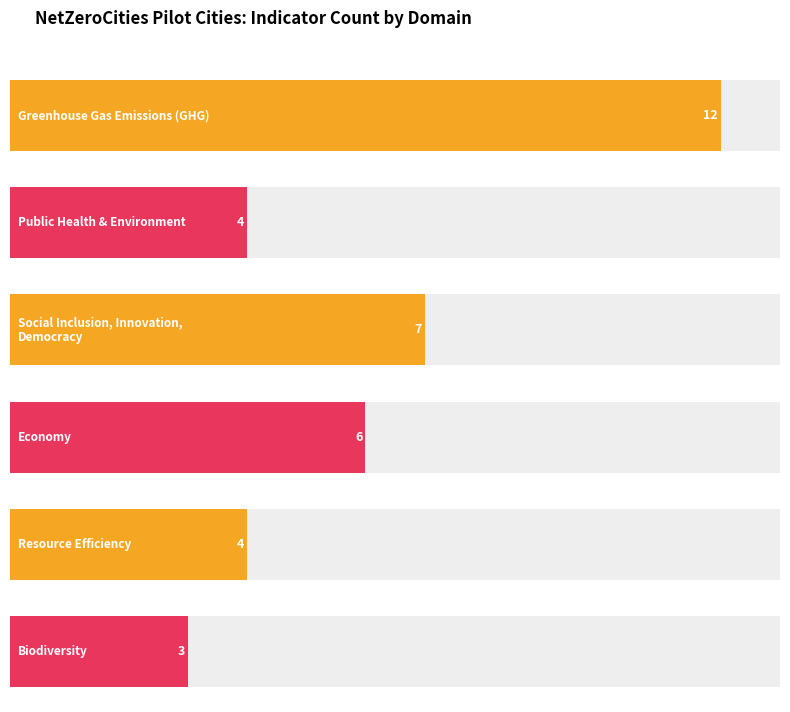

Reading right to left, list all the values displayed in this chart.

Biodiversity=3	Resource Efficiency=4	Economy=6	Social Inclusion, Innovation, Democracy=7	Public Health & Environment=4	Greenhouse Gas Emissions (GHG)=12